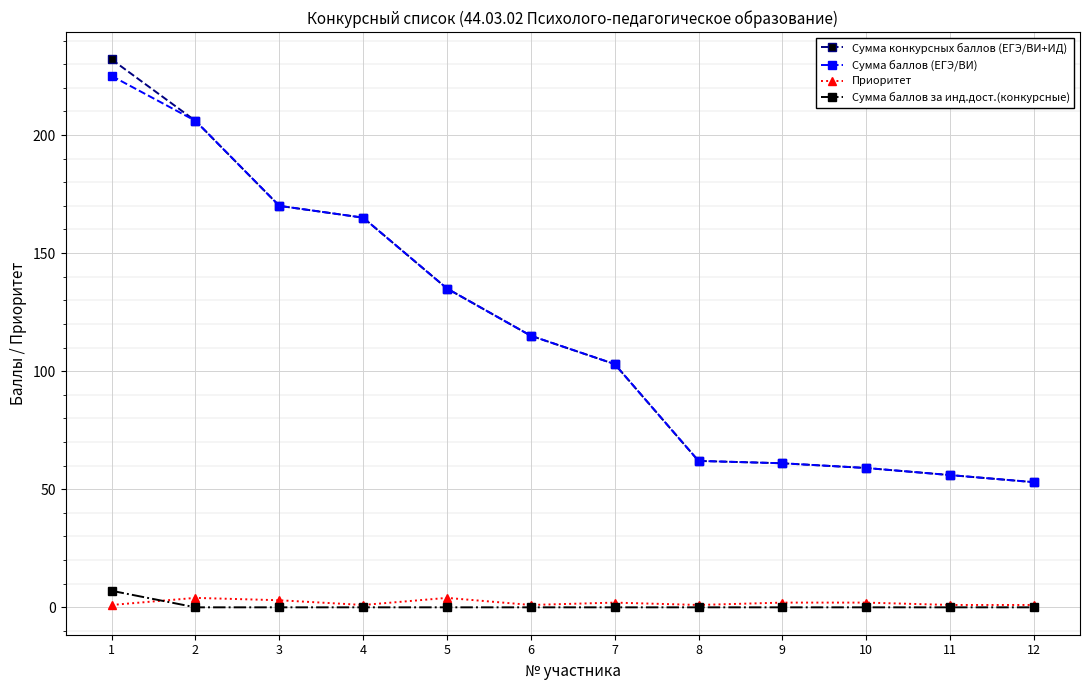

At which category is the sum across all series the highest?

1